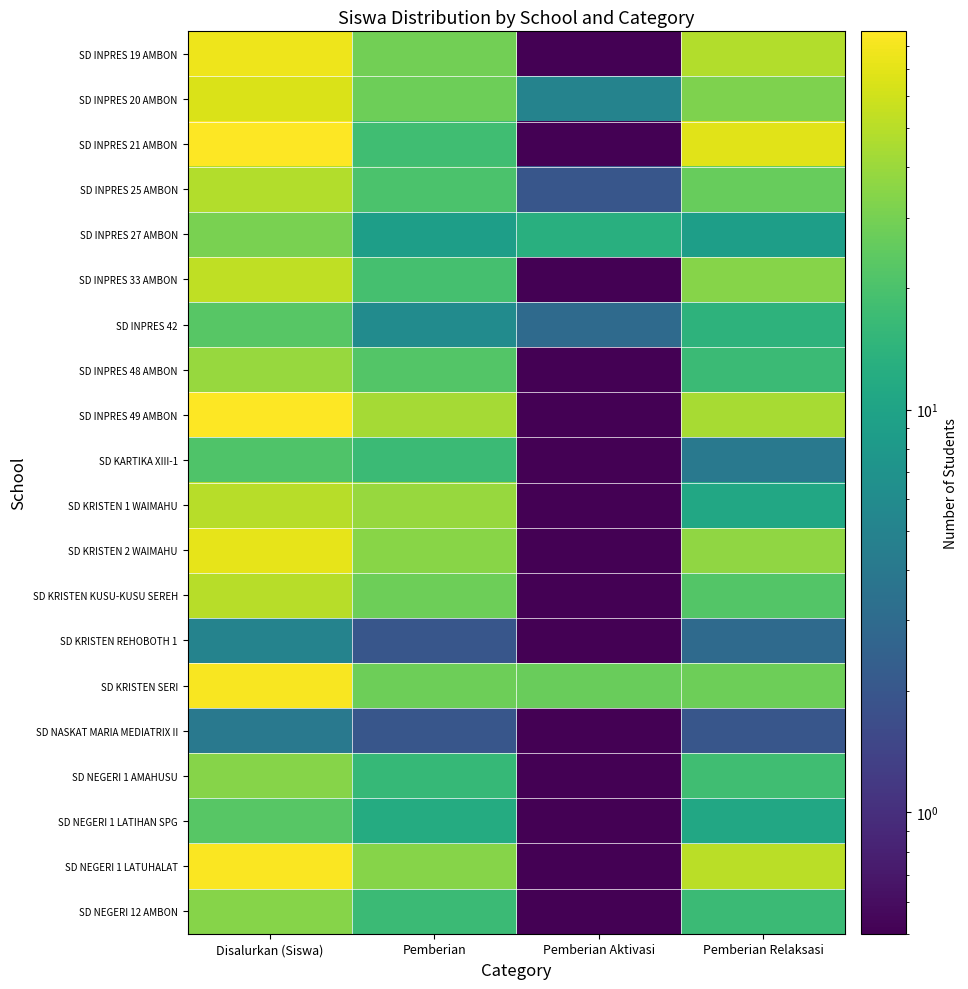

Count the number of data series in this chart.

20